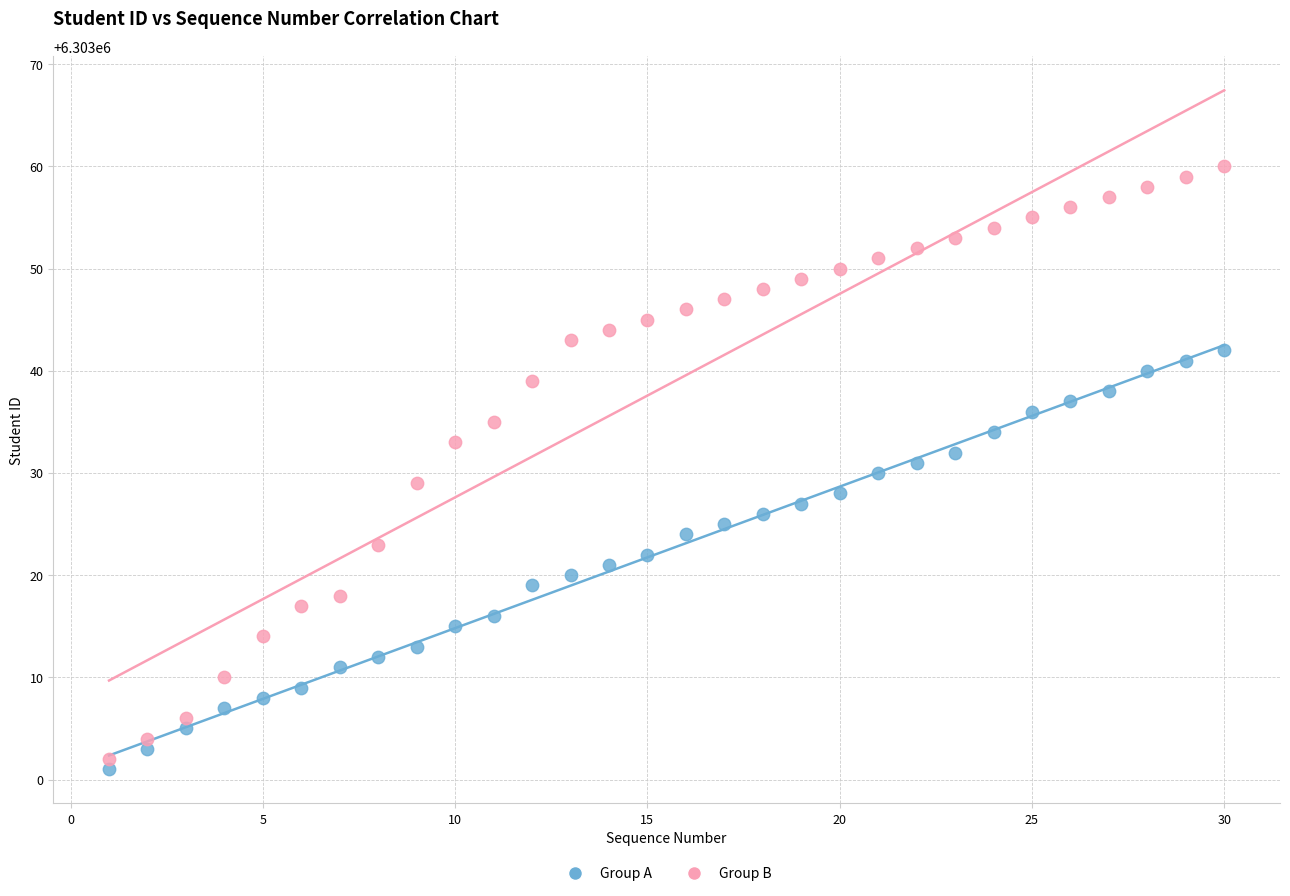

Which series reaches the minimum Y coordinate?

Group A